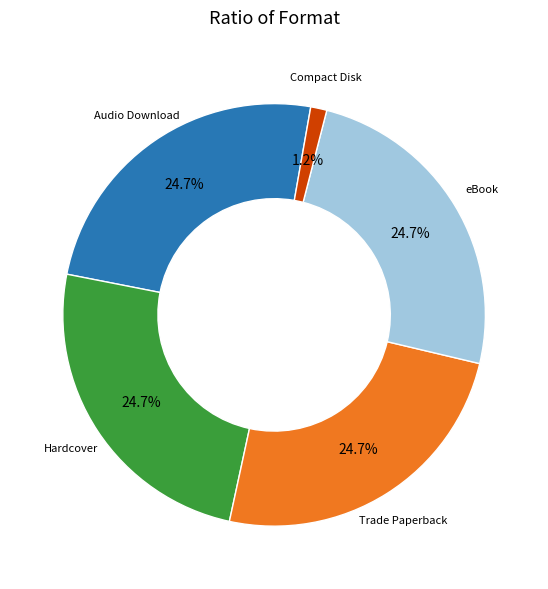

Is there a majority slice in this chart?

No